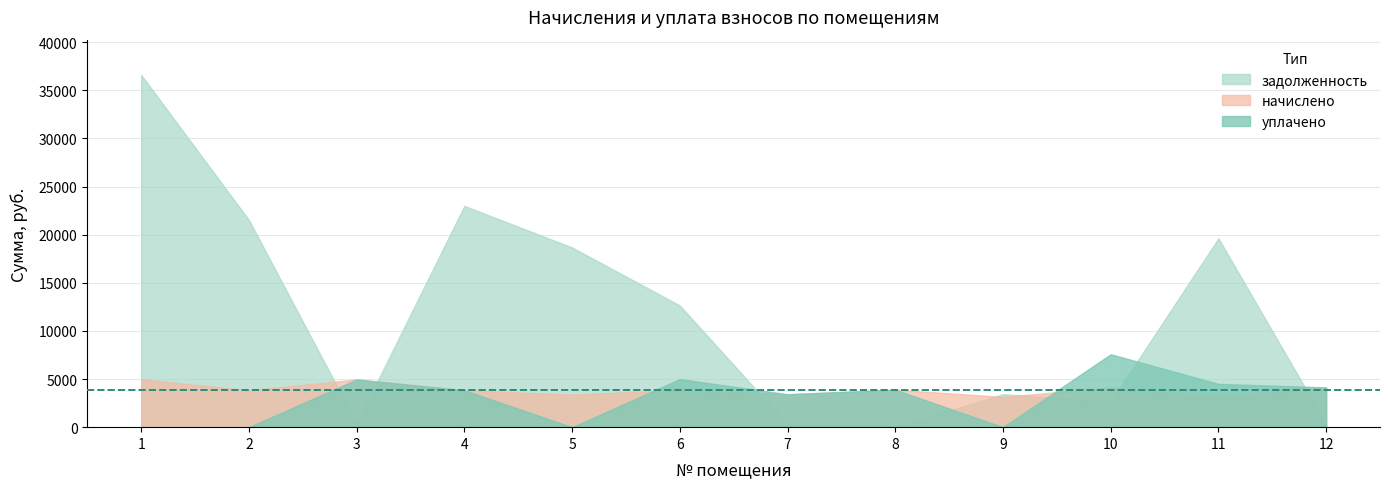

What is the average value of the начислено series?

3895.2